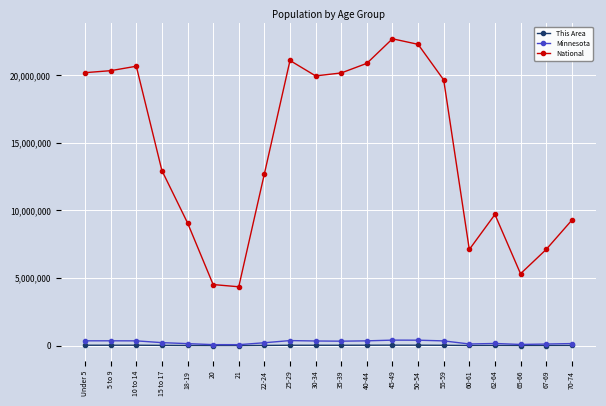

What position from the right is 25-29?

12